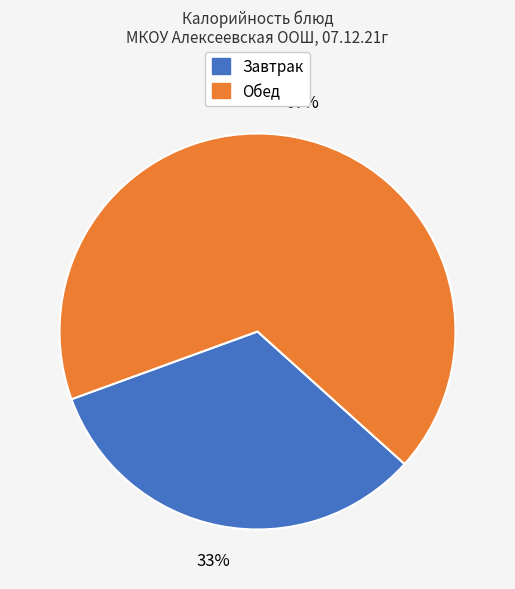

To the nearest percent, what is the difference between the largest and smallest slice percentages?

34%